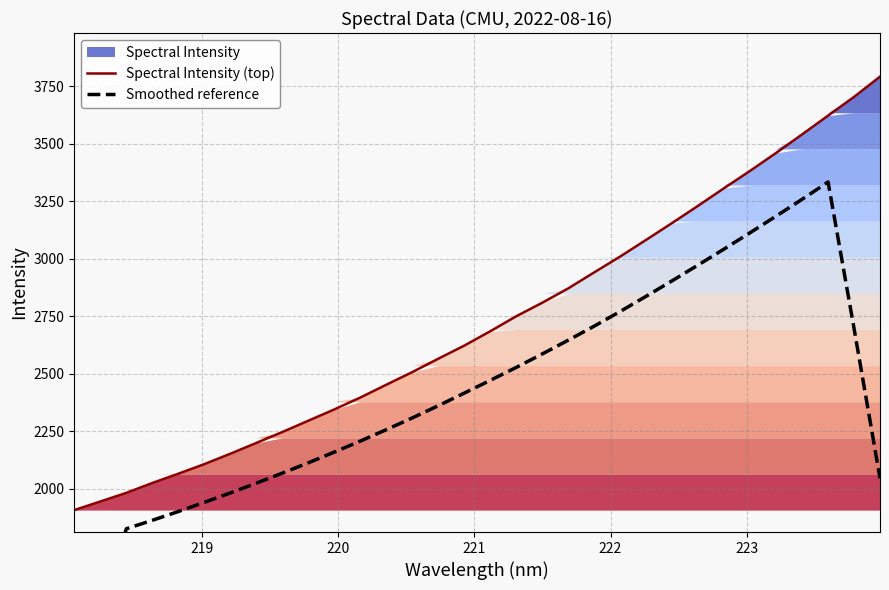

What is the minimum value shown in the chart?

1073.4